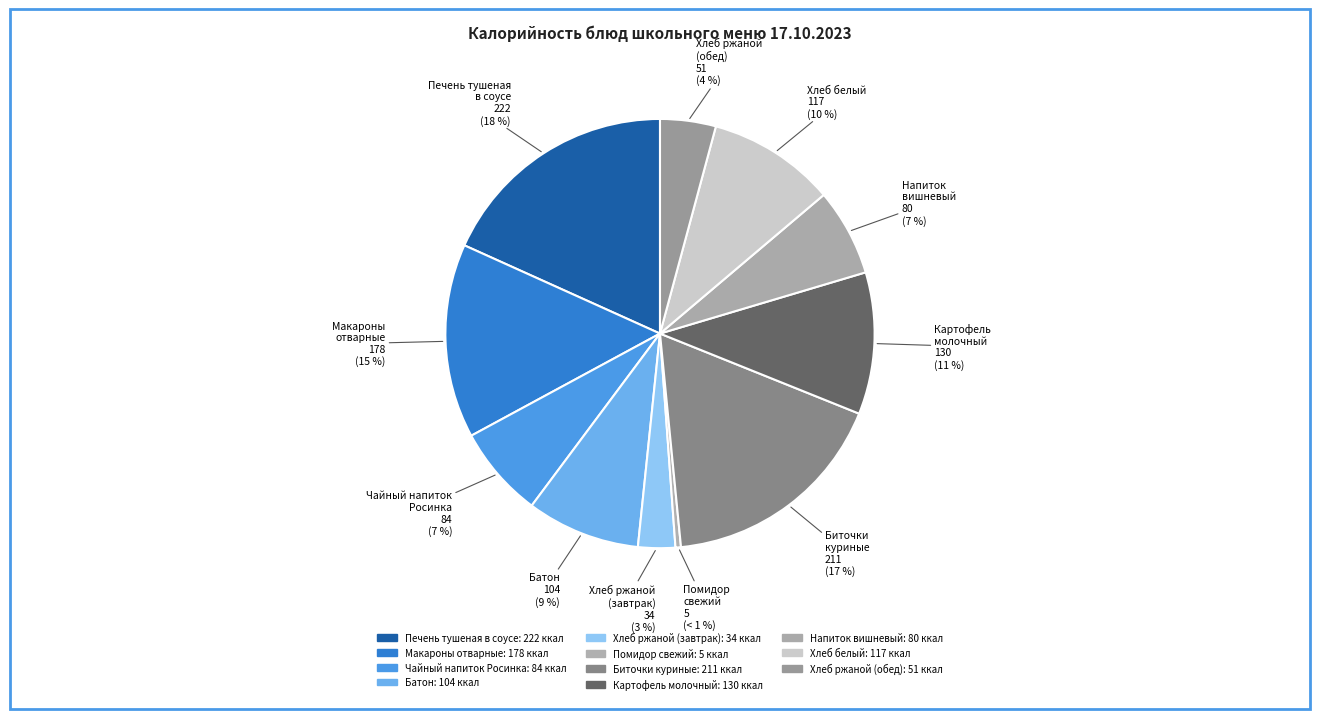

True or false: Батон accounts for 9% of the total.

True